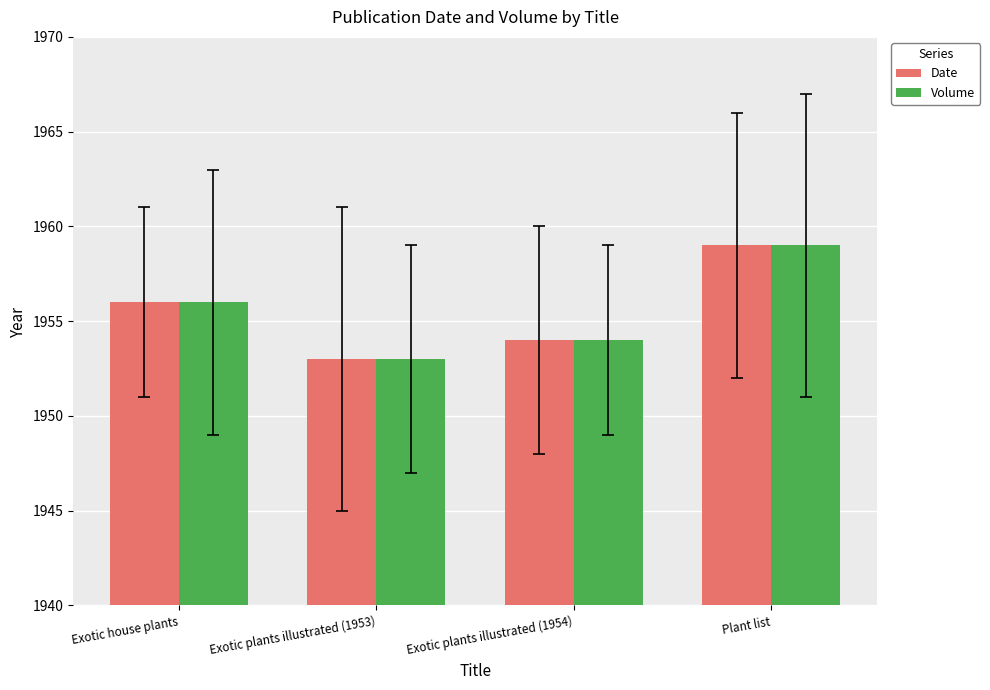

What is the label of the 3rd bar from the right?

Exotic plants illustrated (1953)